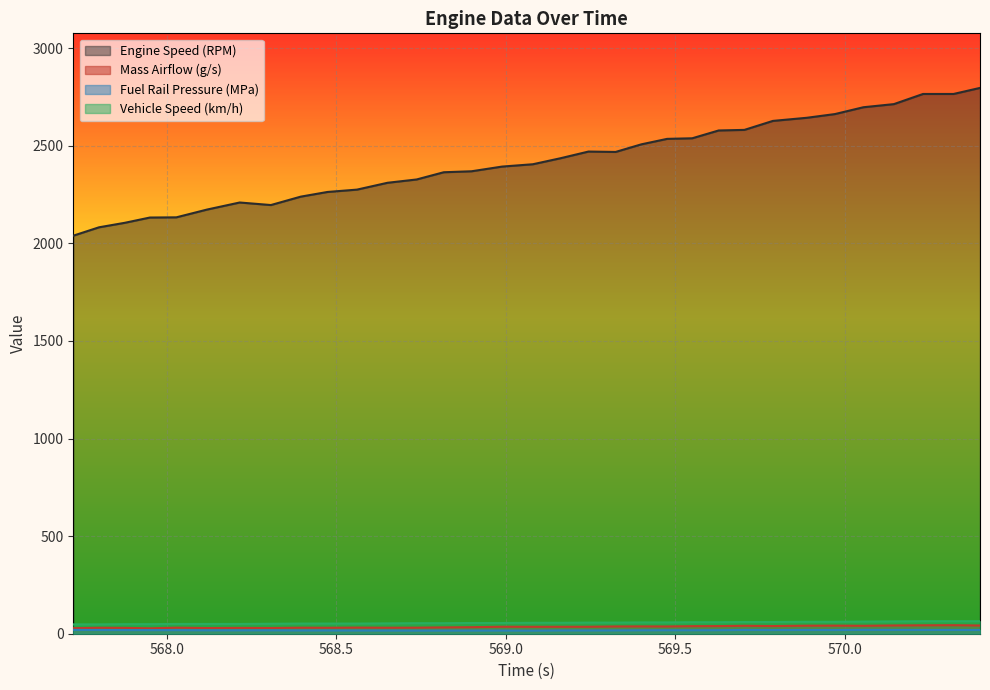

What are all the series names shown in the legend?

Engine Speed (RPM), Mass Airflow (g/s), Fuel Rail Pressure (MPa), Vehicle Speed (km/h)